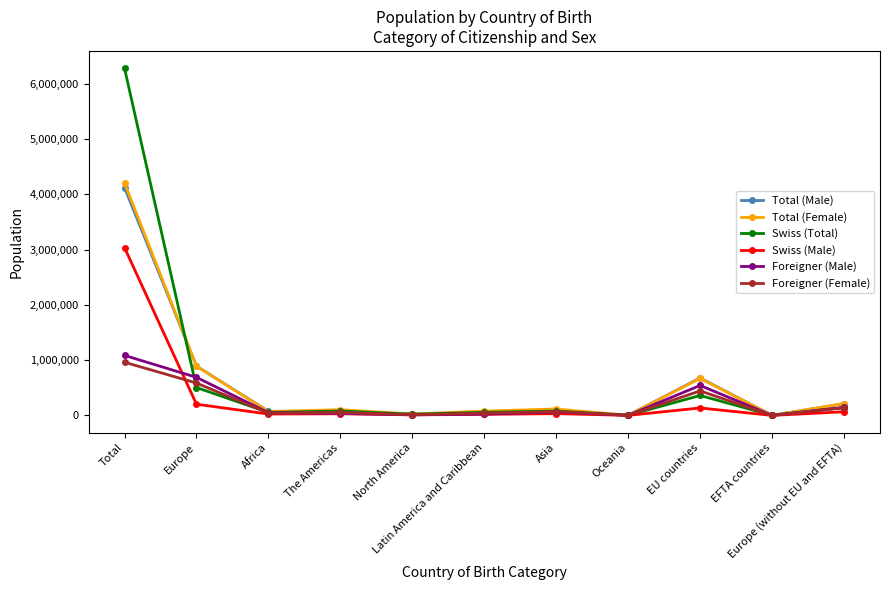

The value of Total (Female) at EU countries is 1076999. True or false?

False